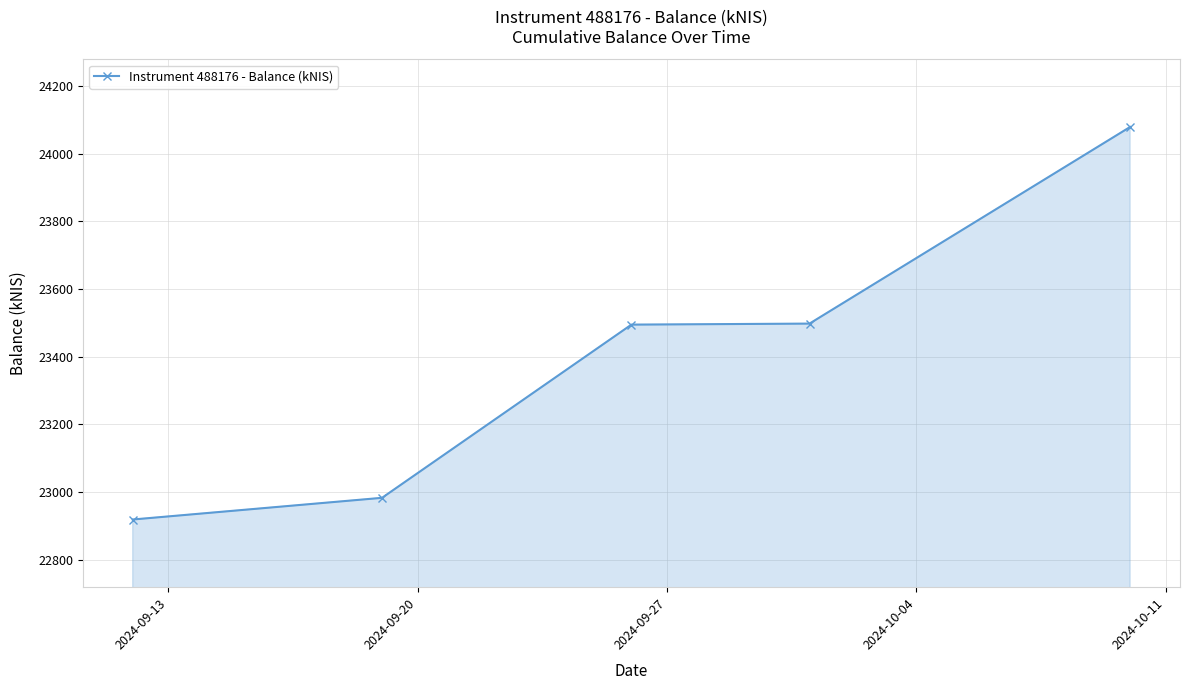

What is the sum of all values?

116973.7